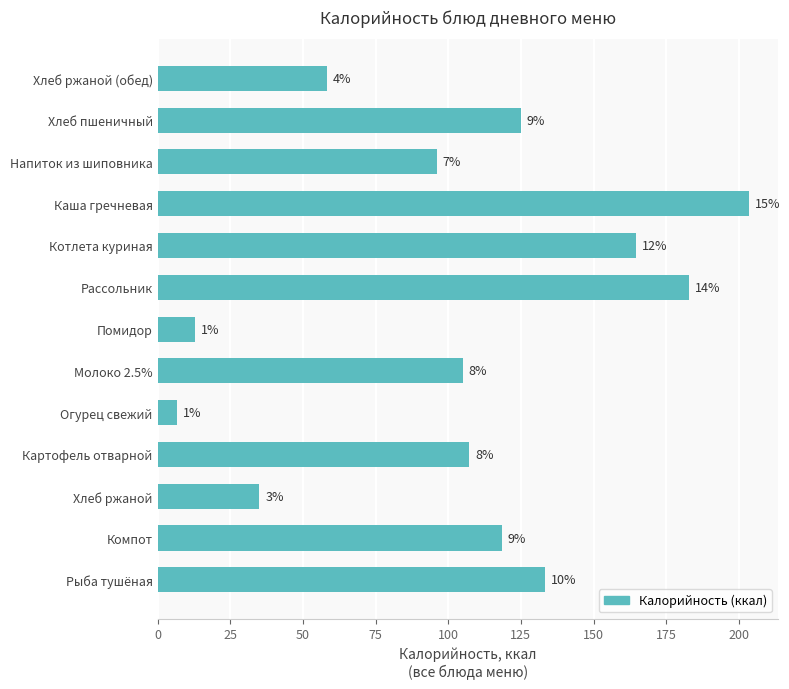

Does the chart contain any negative values?

No